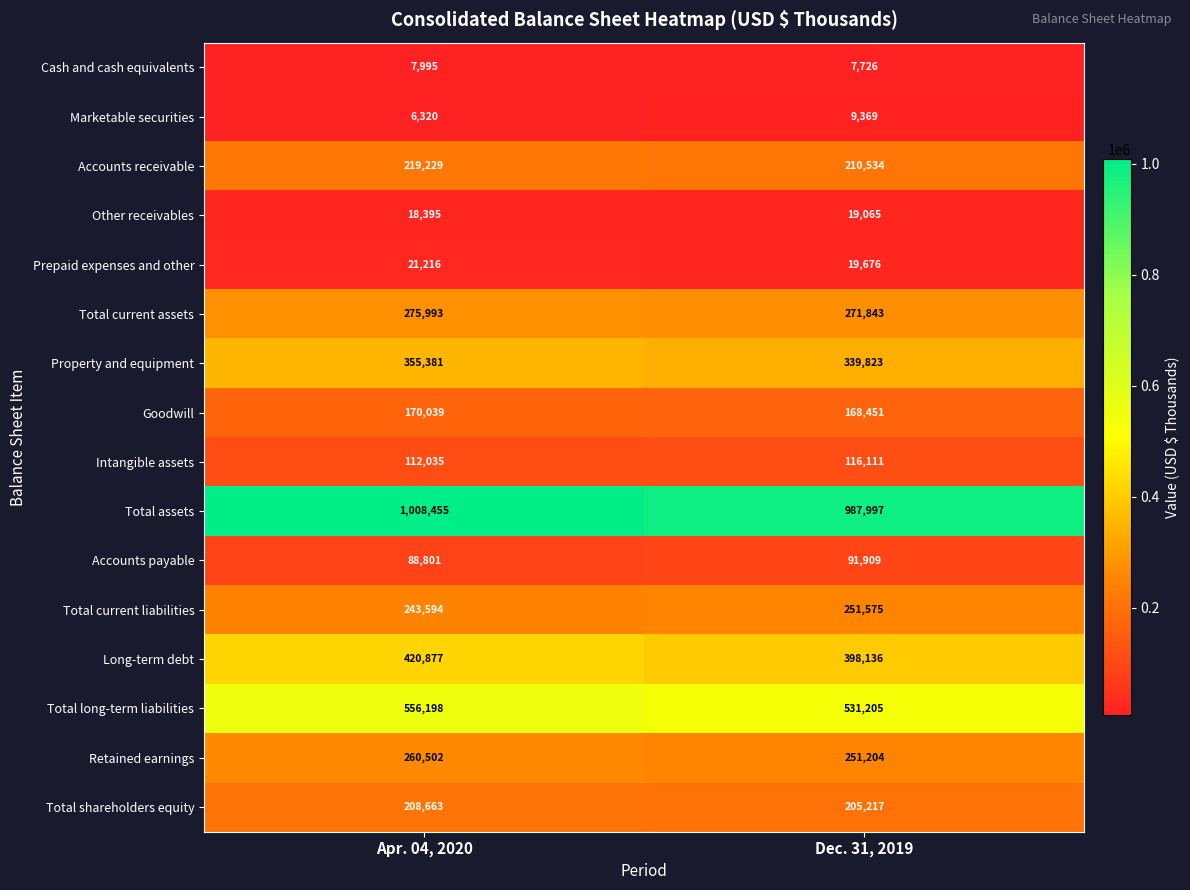

What is the difference between the Long-term debt values at Apr. 04, 2020 and Dec. 31, 2019?

22741